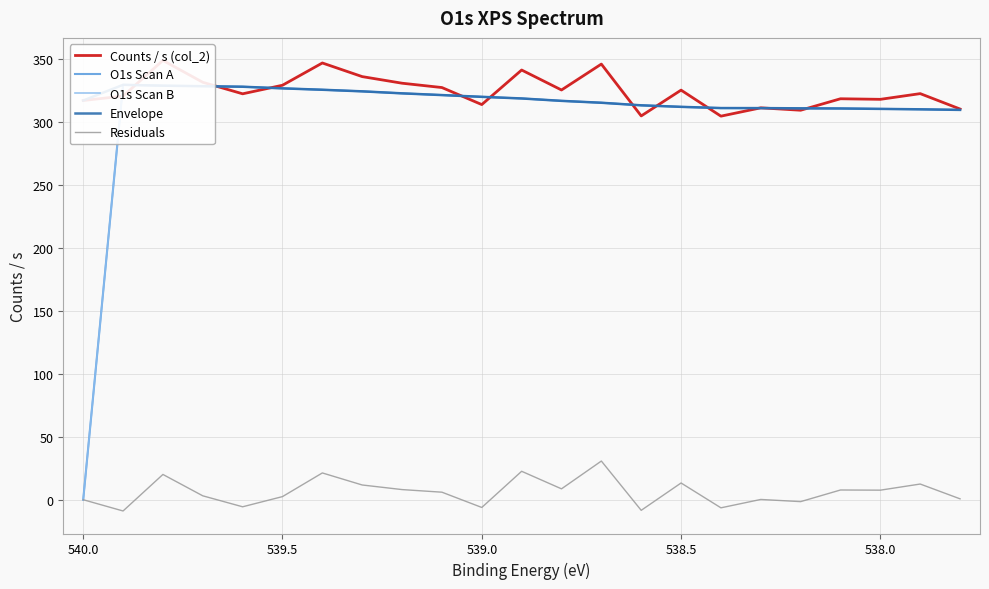

What is the highest value of the O1s Scan B series?

329.7